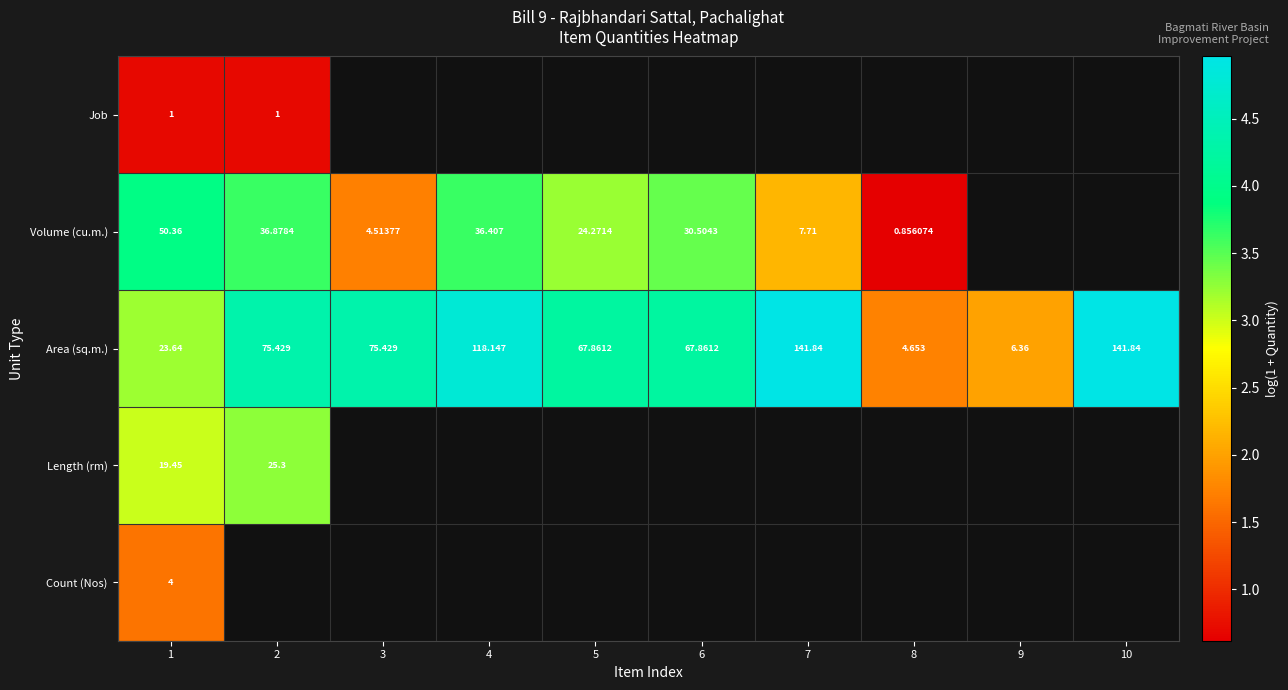

Is the value of Area (sq.m.) at 1 greater than the value of Job at 2?

Yes